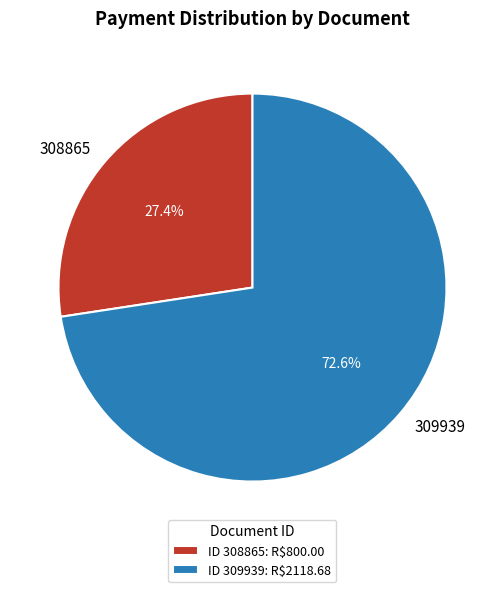

What percentage do 309939 and 308865 together represent?

100.0%